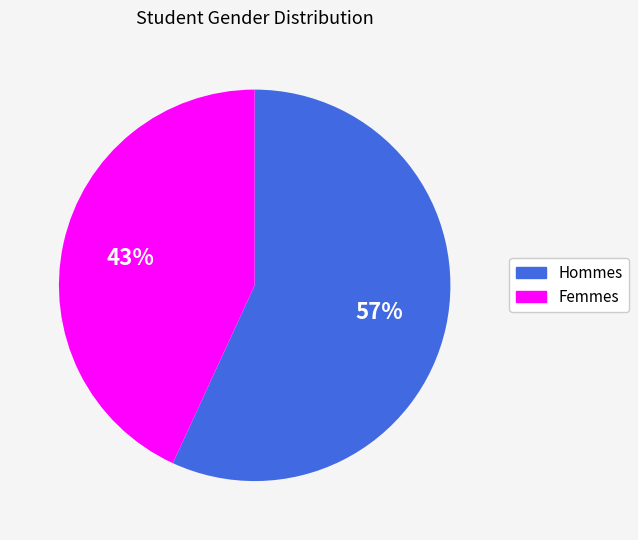

How many segments does this pie chart have?

2